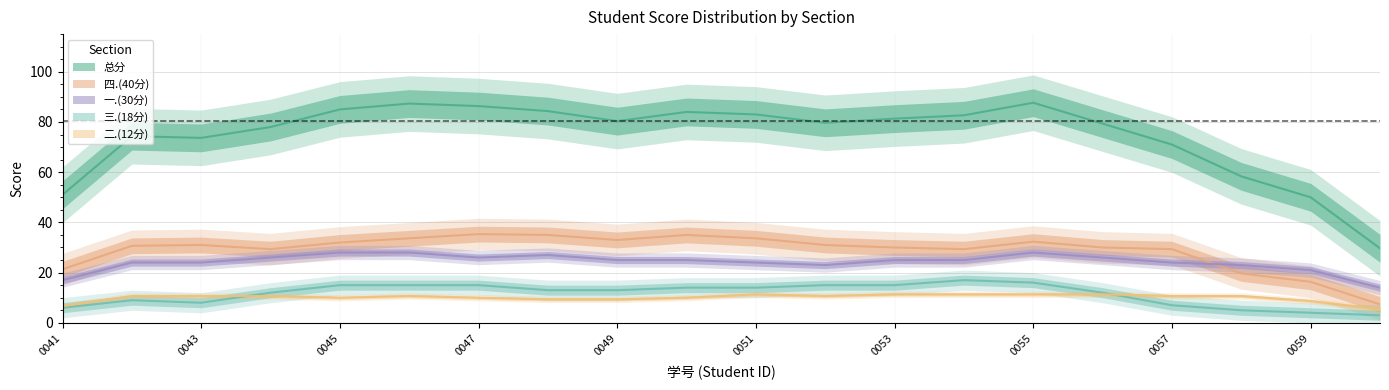

The 二.(12分) series shows 5 at 2023180043. True or false?

False